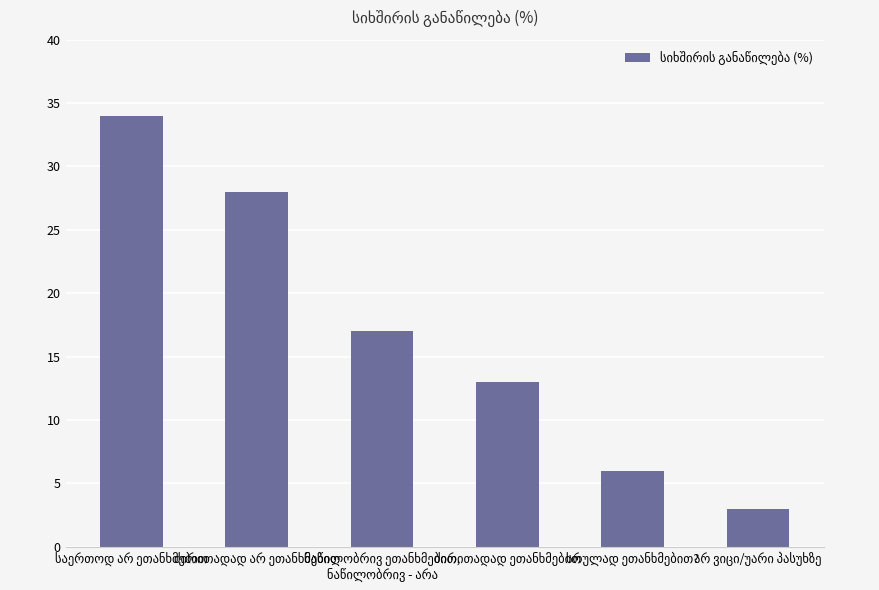

What is the maximum value shown in the chart?

34